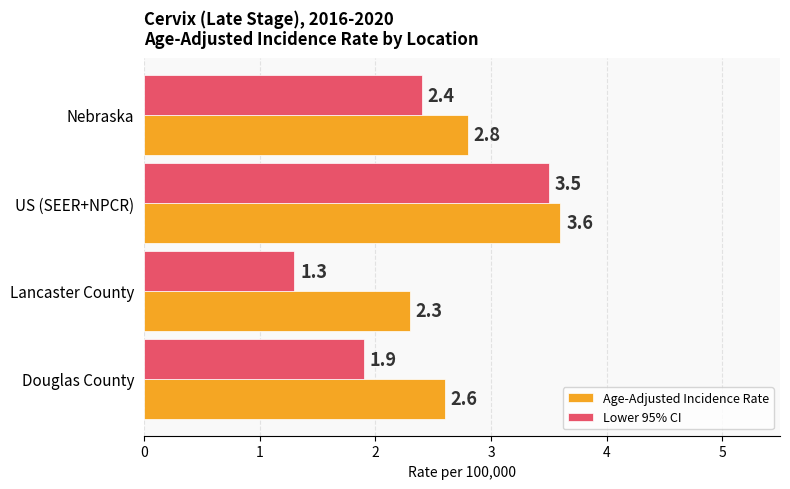

Which series has the largest total across all categories?

Age-Adjusted Incidence Rate